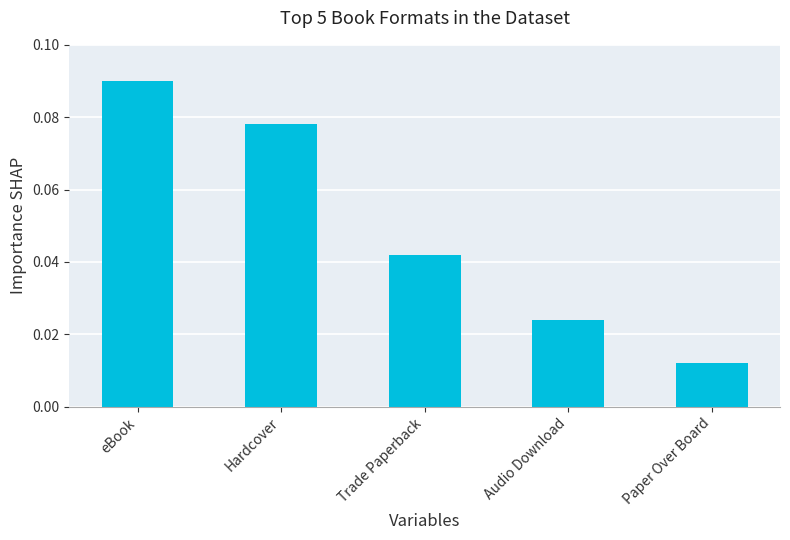

Which category has the highest value across all series?

eBook